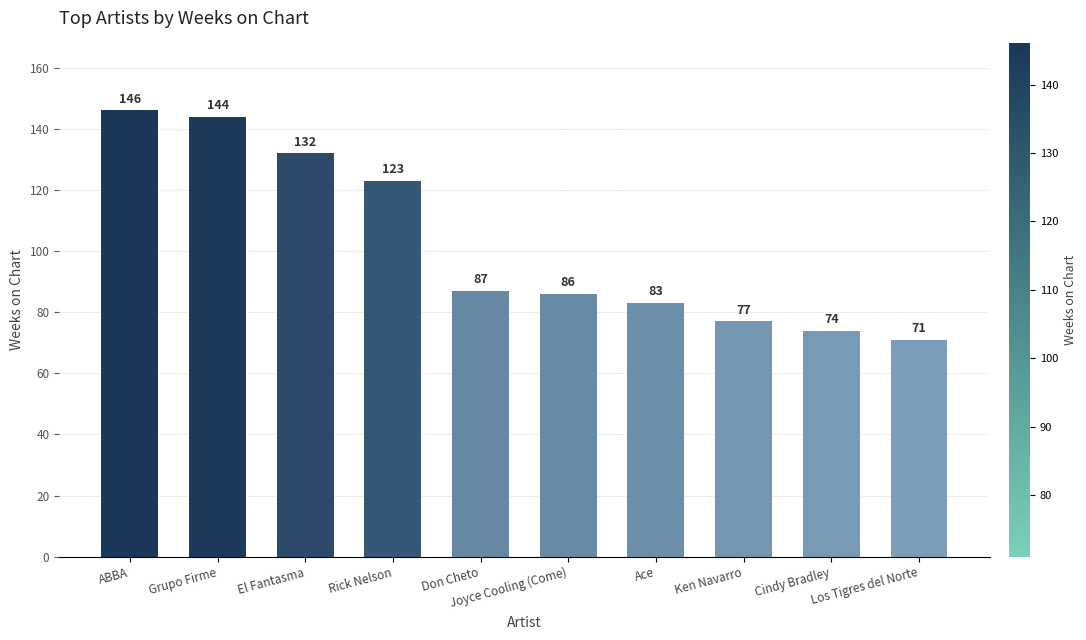

How many series are shown in this chart?

1